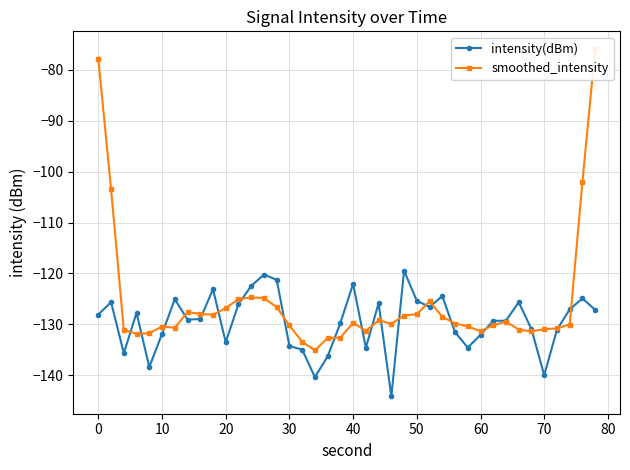

How many categories are shown in the chart?

40